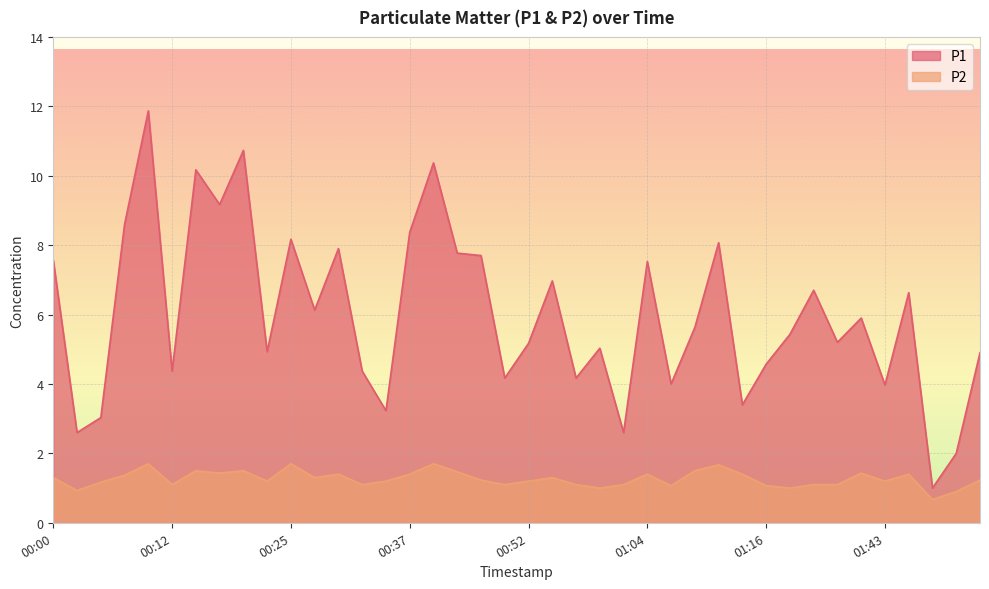

True or false: P1 has a value of 9.9 at 01:48.

False